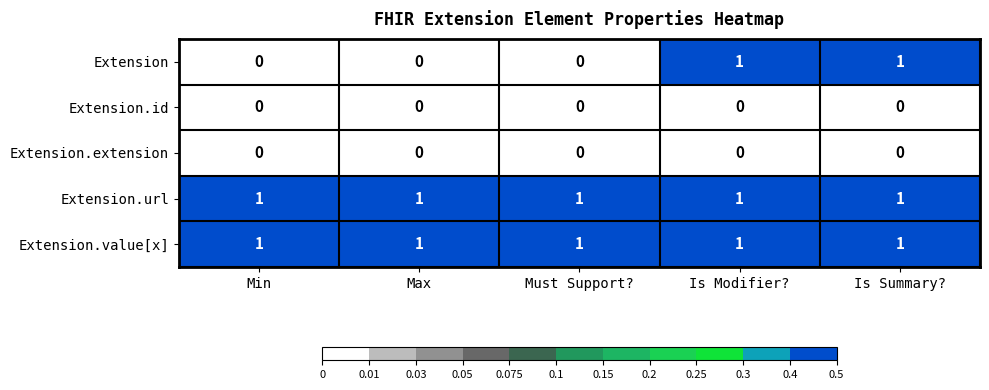

Which series has the largest range (max minus min)?

Extension